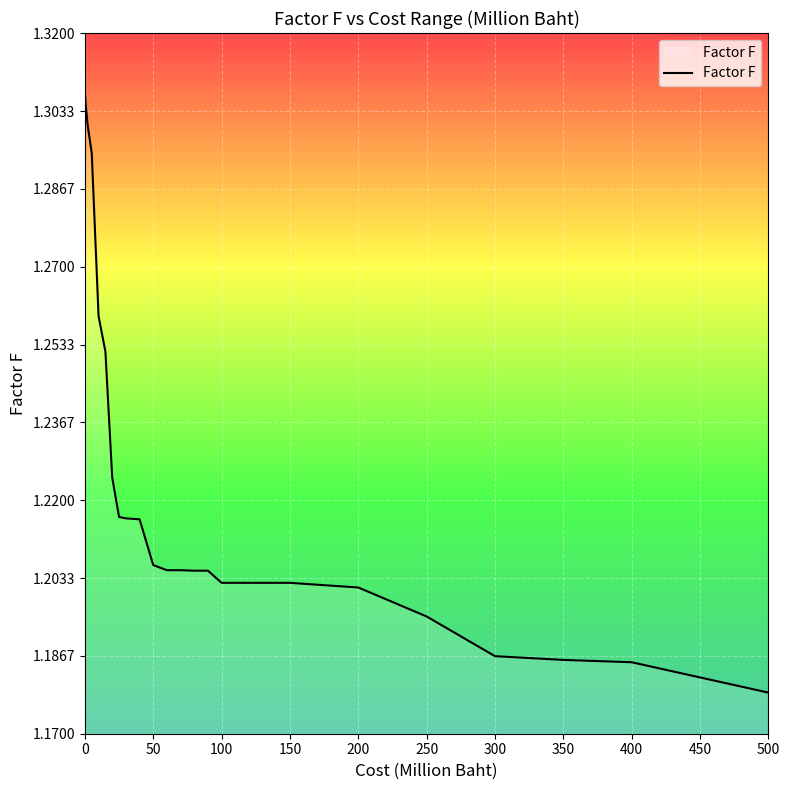

Does the chart have visible grid lines?

Yes